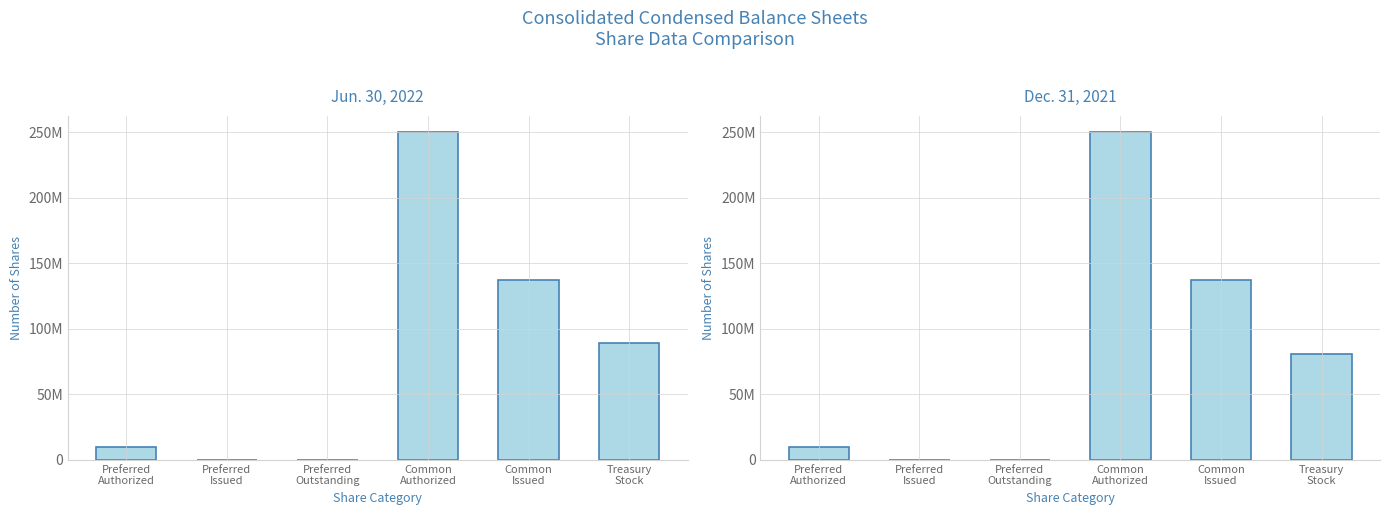

Is it true that Jun. 30, 2022 equals 13623877 at Preferred
Authorized?

False